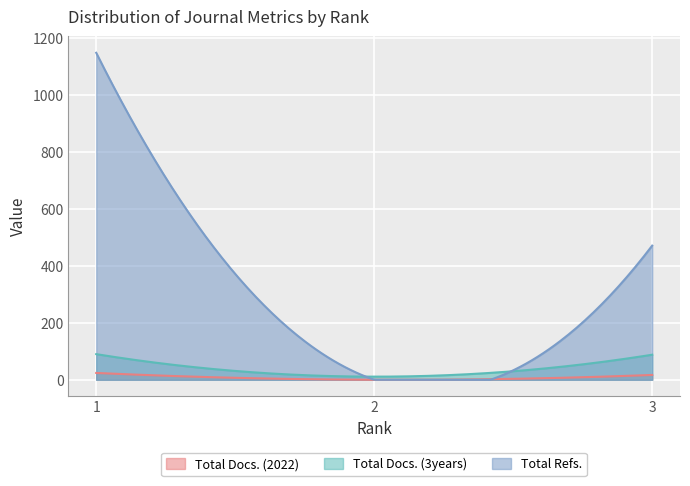

Reading left to right, what are all the values shown in this chart?

Total Docs. (2022): 1=24	2=0	3=17
Total Docs. (3years): 1=90	2=11	3=88
Total Refs.: 1=1148	2=0	3=471